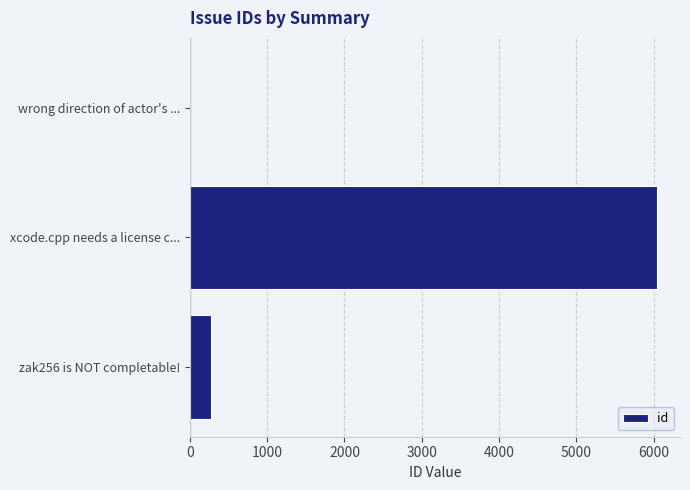

At which category does the chart reach its peak across all series?

xcode.cpp needs a license c...